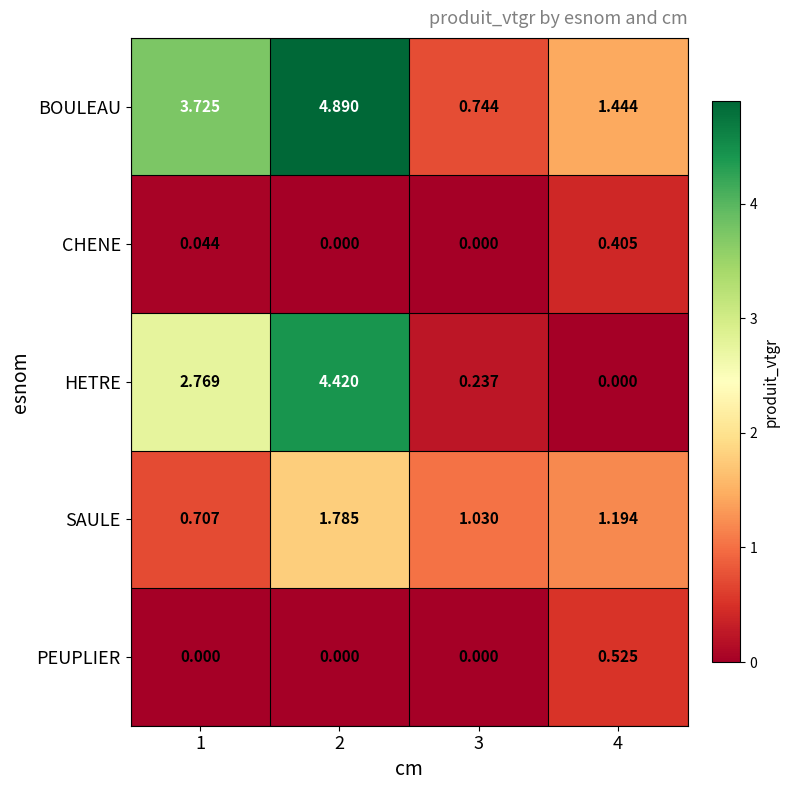

Which series changed the most between 3 and 4?

BOULEAU